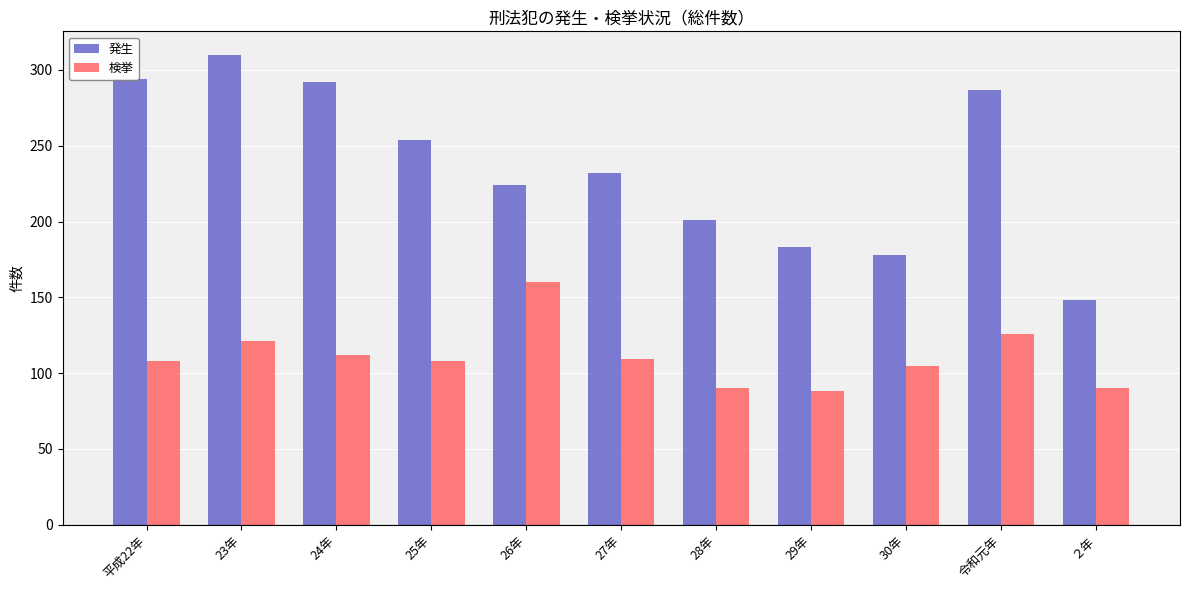

What is the highest value of the 検挙 series?

160